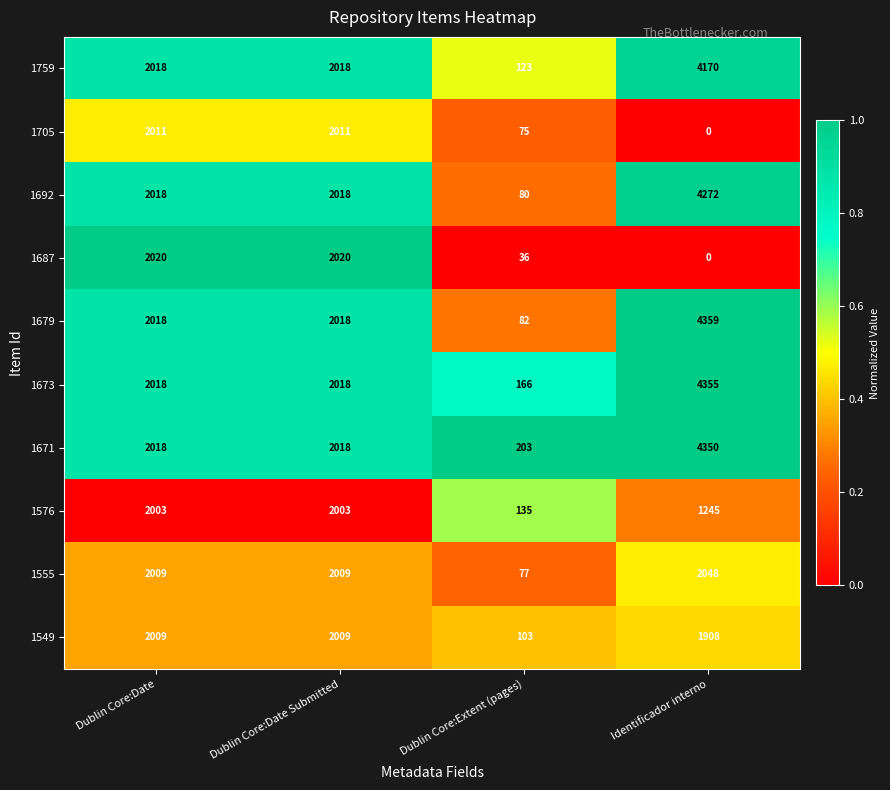

Is it true that 1692 equals 1013 at Dublin Core:Date?

False